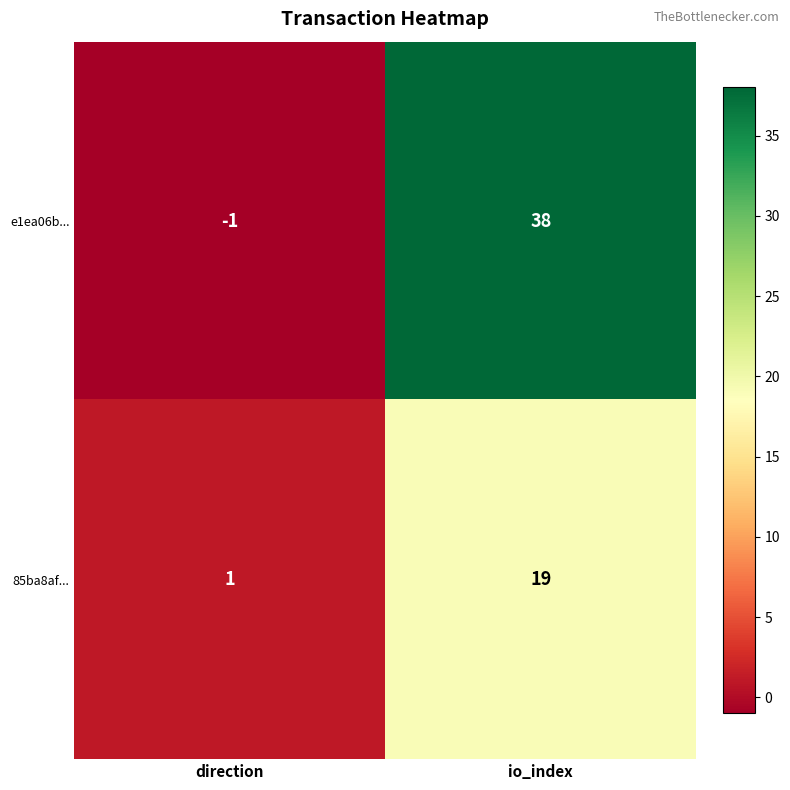

What is the sum of the 85ba8af... values at direction and io_index?

20